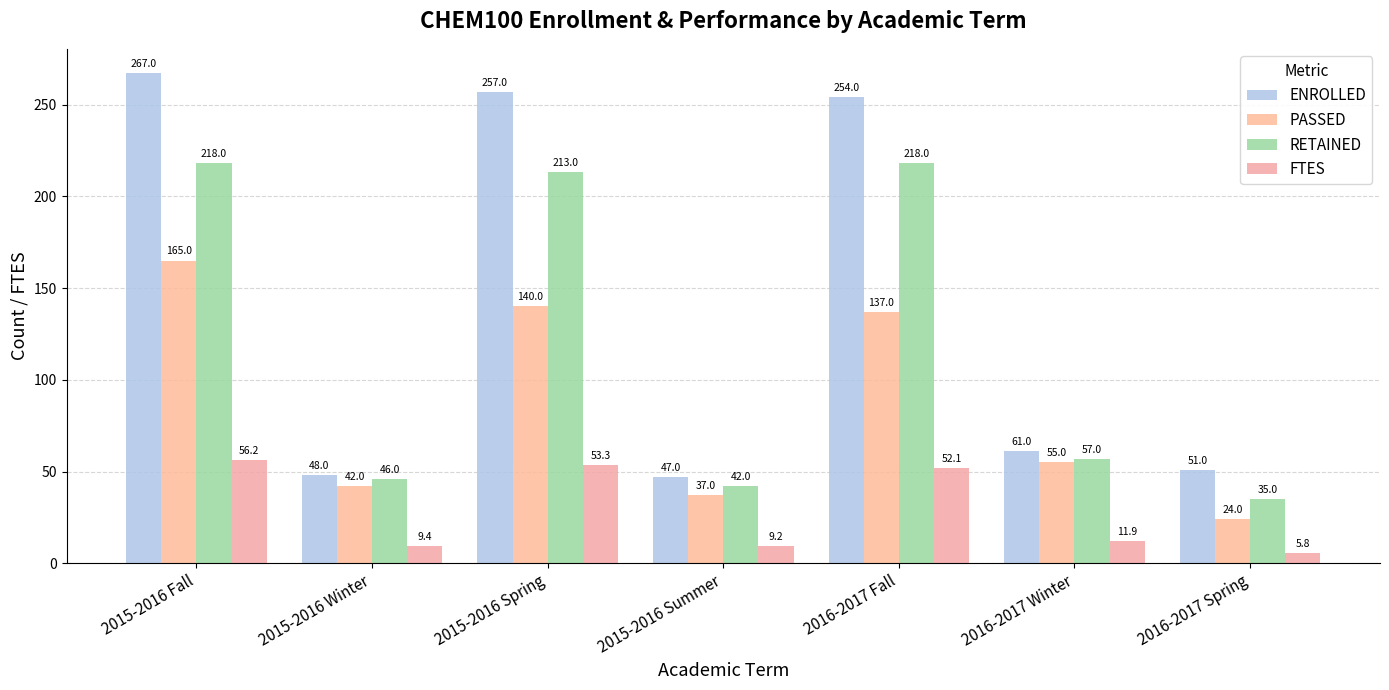

What is the average value of the ENROLLED series?

140.7